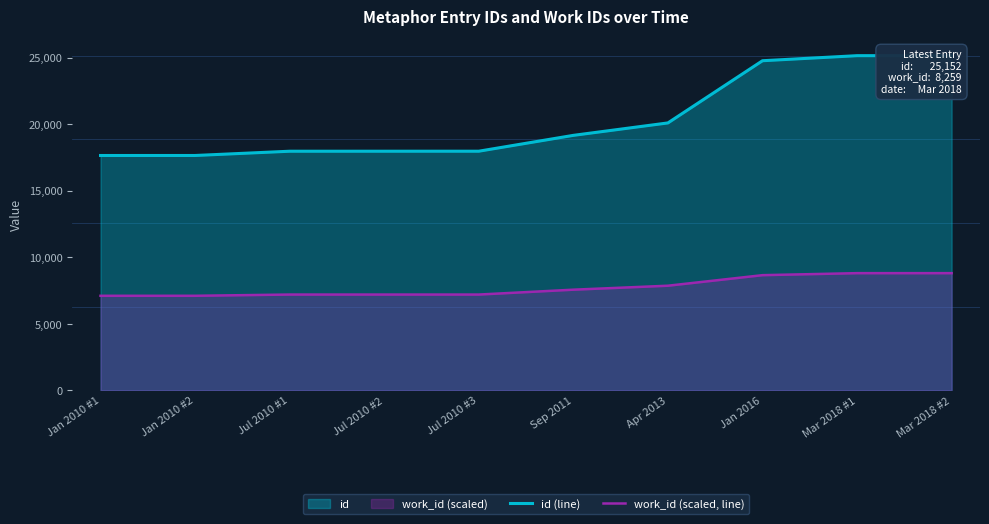

Reading left to right, transcribe all the data shown in this chart.

id (line): 17647.0	17648.0	17968.0	17969.0	17970.0	19161.0	20096.0	24771.0	25151.0	25152.0
work_id (scaled, line): 7101.0	7102.0	7194.8	7194.8	7194.8	7560.4	7858.8	8651.8	8803.2	8803.2